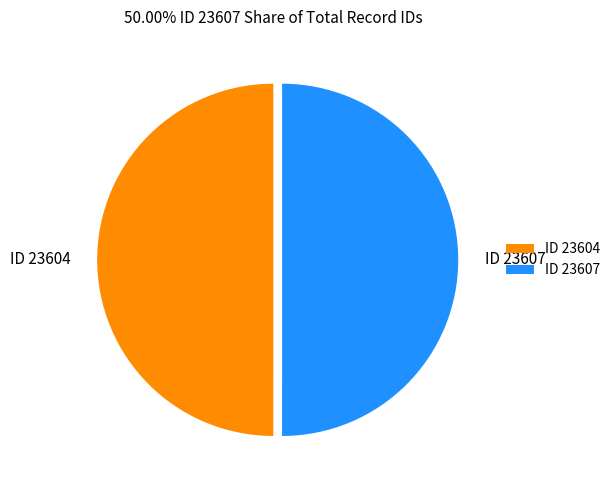

The ID 23604 slice represents 50% of the pie. True or false?

True